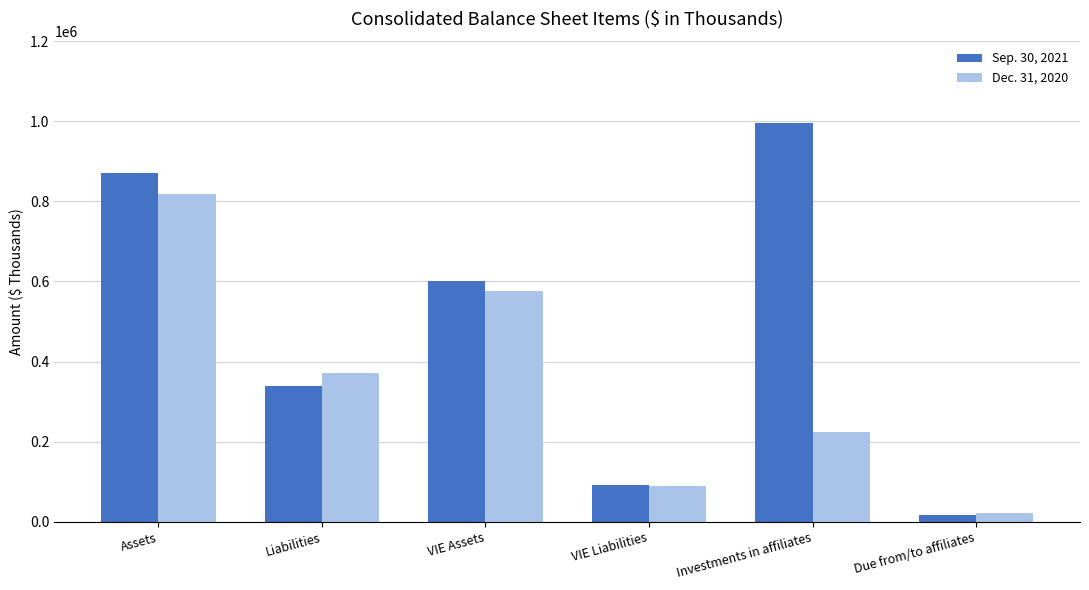

What are all the series names shown in the legend?

Sep. 30, 2021, Dec. 31, 2020